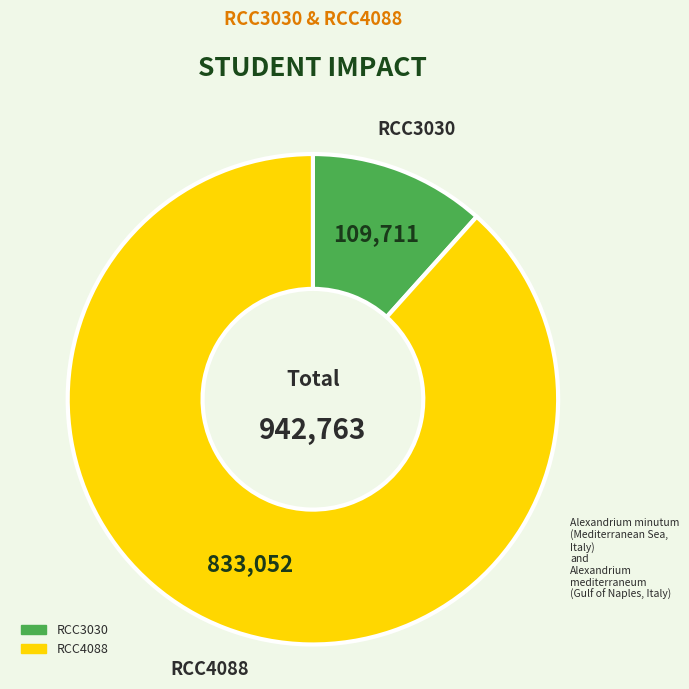

What is the largest slice in the pie chart?

RCC4088